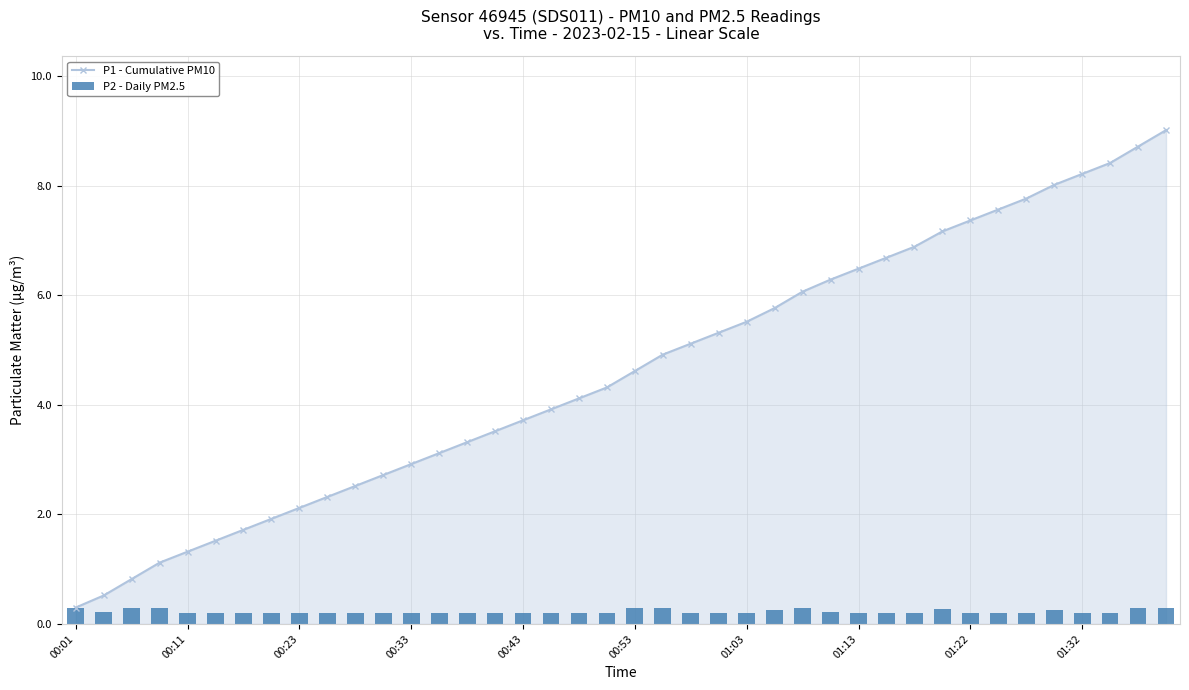

What is the label of the 40th bar from the right?

00:01